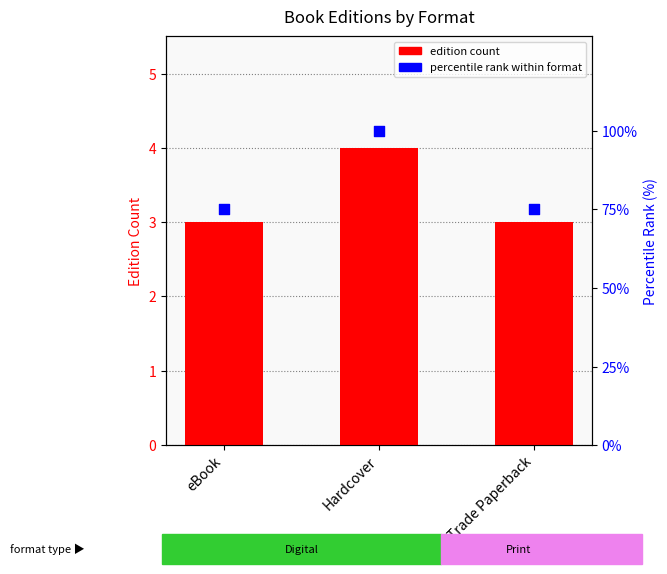

Which series reaches the maximum Y coordinate?

percentile rank within format